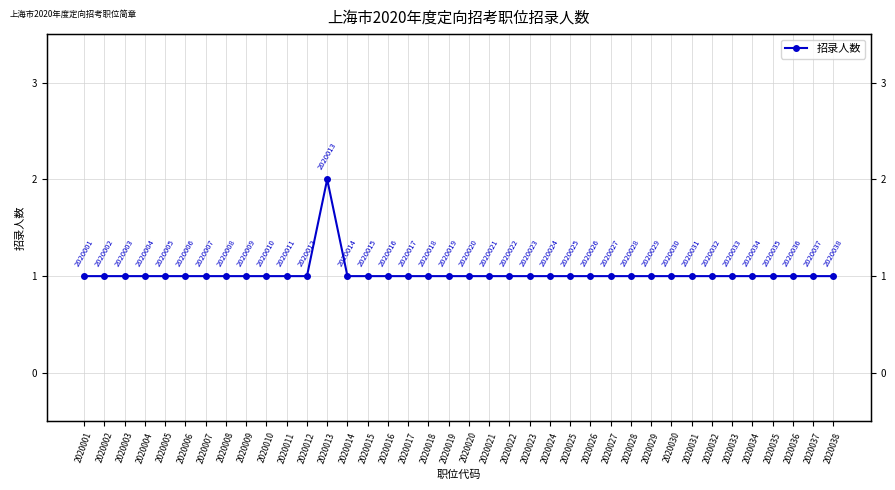

List the labels in order of value, smallest first.

2020001, 2020002, 2020003, 2020004, 2020005, 2020006, 2020007, 2020008, 2020009, 2020010, 2020011, 2020012, 2020014, 2020015, 2020016, 2020017, 2020018, 2020019, 2020020, 2020021, 2020022, 2020023, 2020024, 2020025, 2020026, 2020027, 2020028, 2020029, 2020030, 2020031, 2020032, 2020033, 2020034, 2020035, 2020036, 2020037, 2020038, 2020013